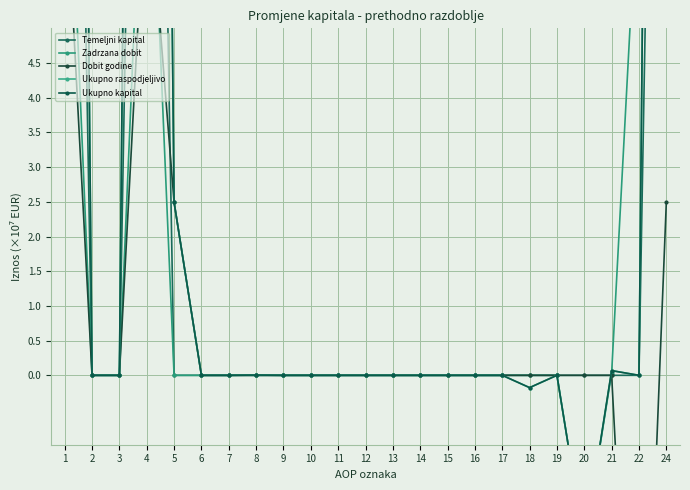

Which series has the largest total across all categories?

Ukupno raspodjeljivo